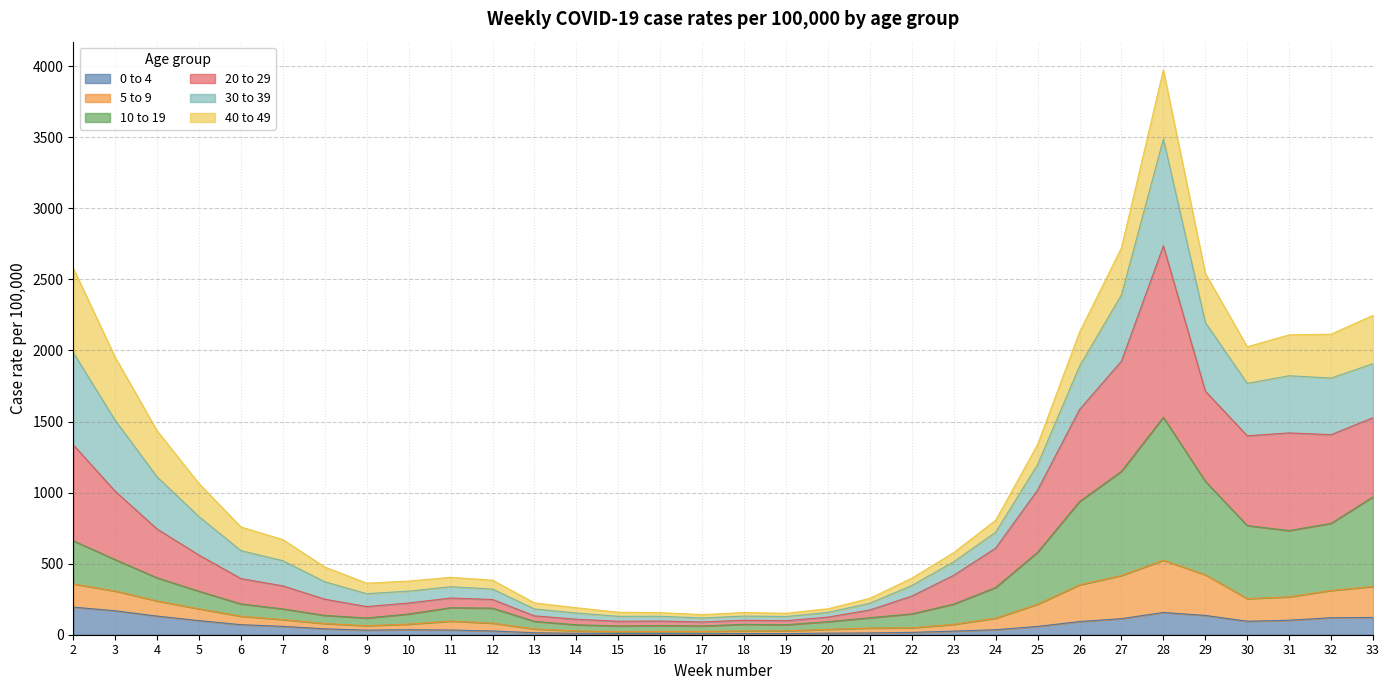

What is the highest value of the 0 to 4 series?

194.1